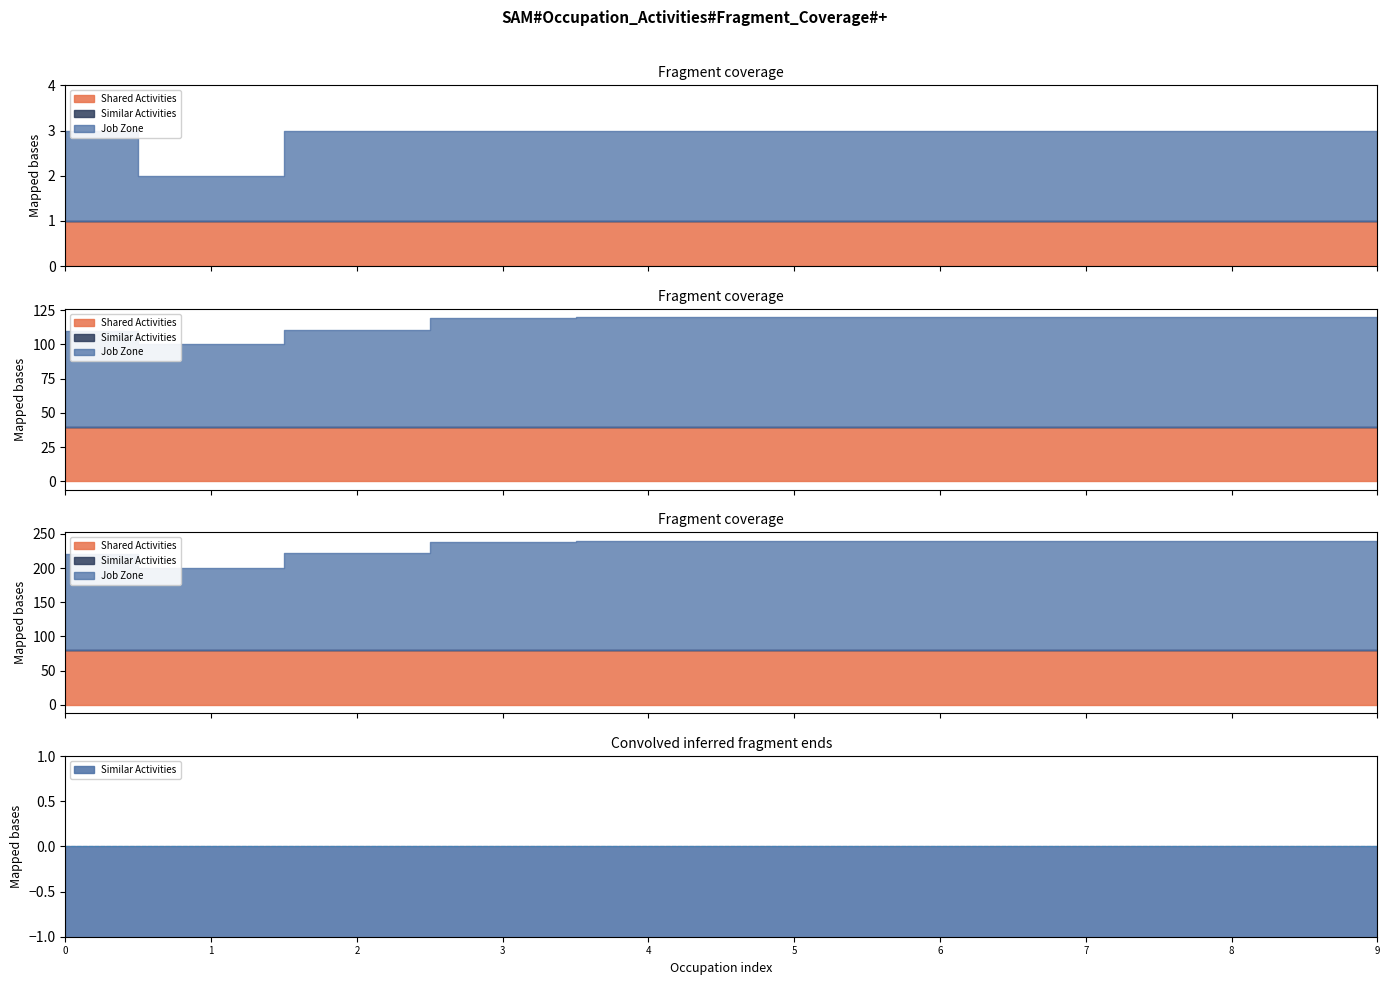

True or false: Job Zone has a value of 3 at Molding, Coremaking, and Casting Machine Operators.

False